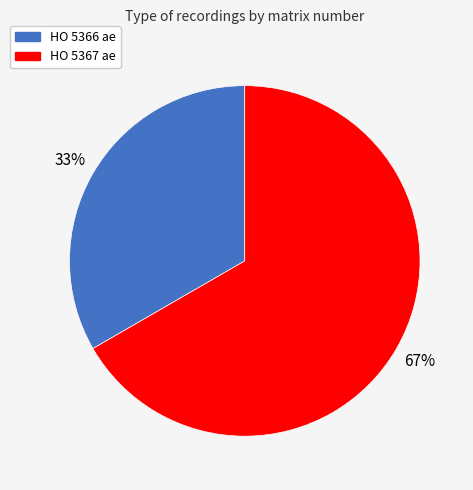

Is it true that HO 5366 ae is 33% of the pie?

True